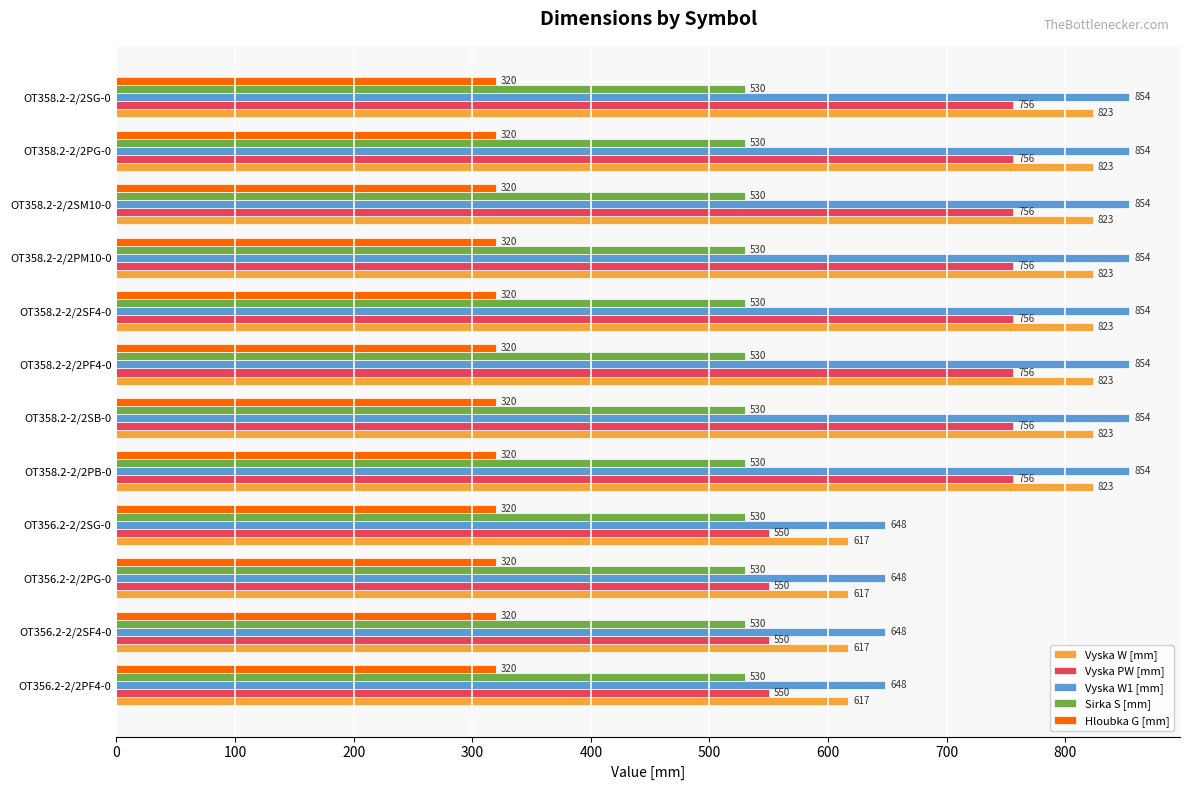

What is the approximate value of Hloubka G [mm] at OT358.2-2/2SG-0?

320